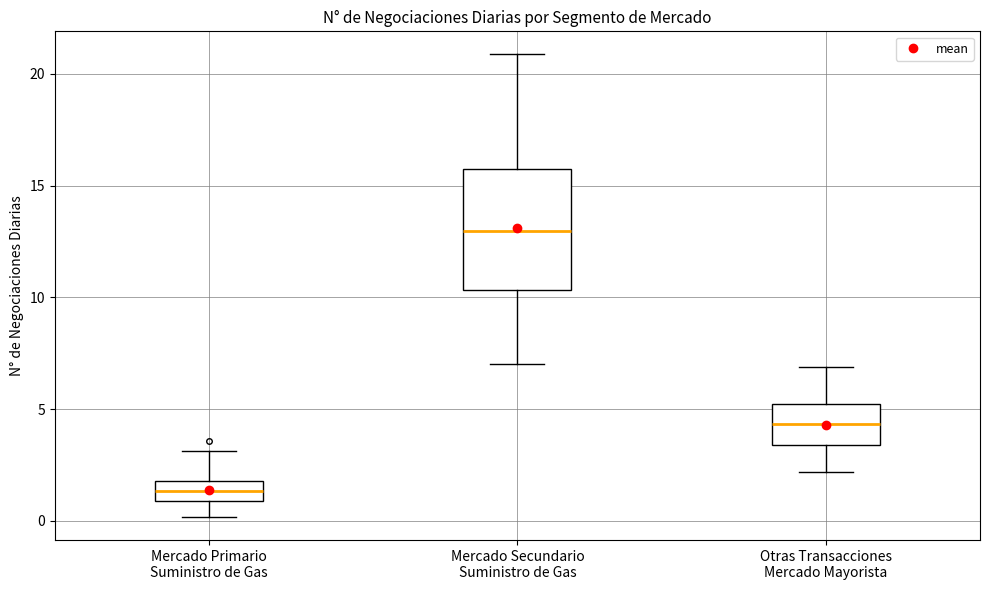

Reading left to right, transcribe this box plot: for each box, give where its median line is, the range the box spans, and where its two whiskers end, as read against the y-axis. The values are not printed on the chart, so give them approximately, as read against the axis.

Mercado Primario Suministro de Gas: median 1.5, box 1.0 to 2.0, whiskers 0.0 to 3.0
Mercado Secundario Suministro de Gas: median 13.0, box 10.5 to 15.5, whiskers 7.0 to 21.0
Otras Transacciones Mercado Mayorista: median 4.5, box 3.5 to 5.0, whiskers 2.0 to 7.0